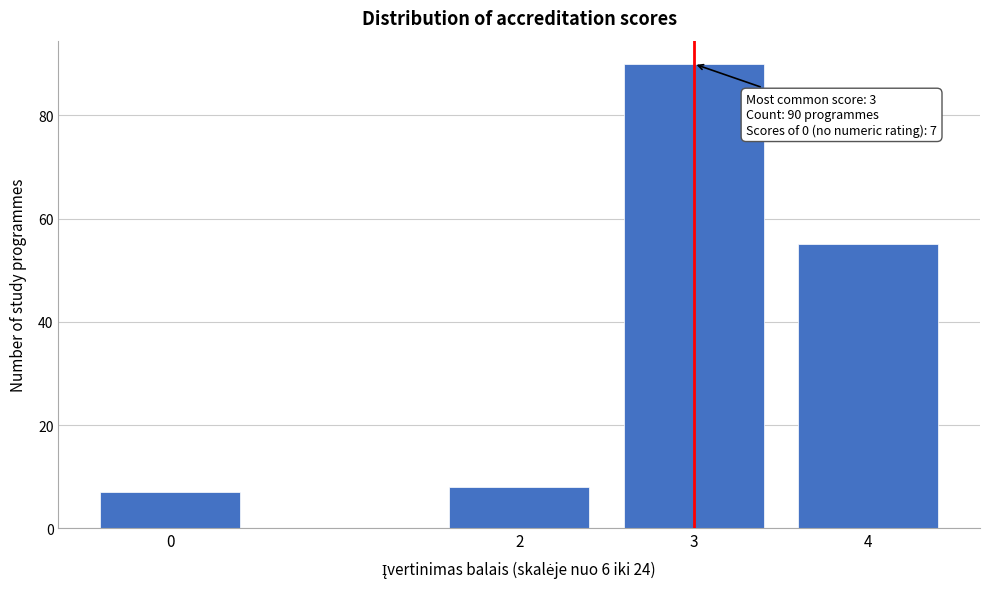

Reading left to right, list all the values displayed in this chart.

0=7	2=8	3=90	4=55